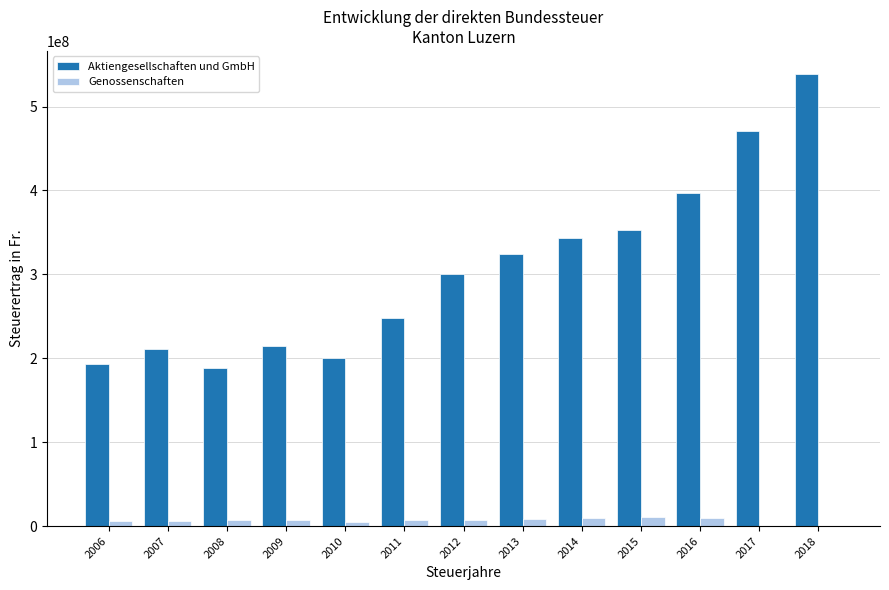

What are all the series names shown in the legend?

Aktiengesellschaften und GmbH, Genossenschaften